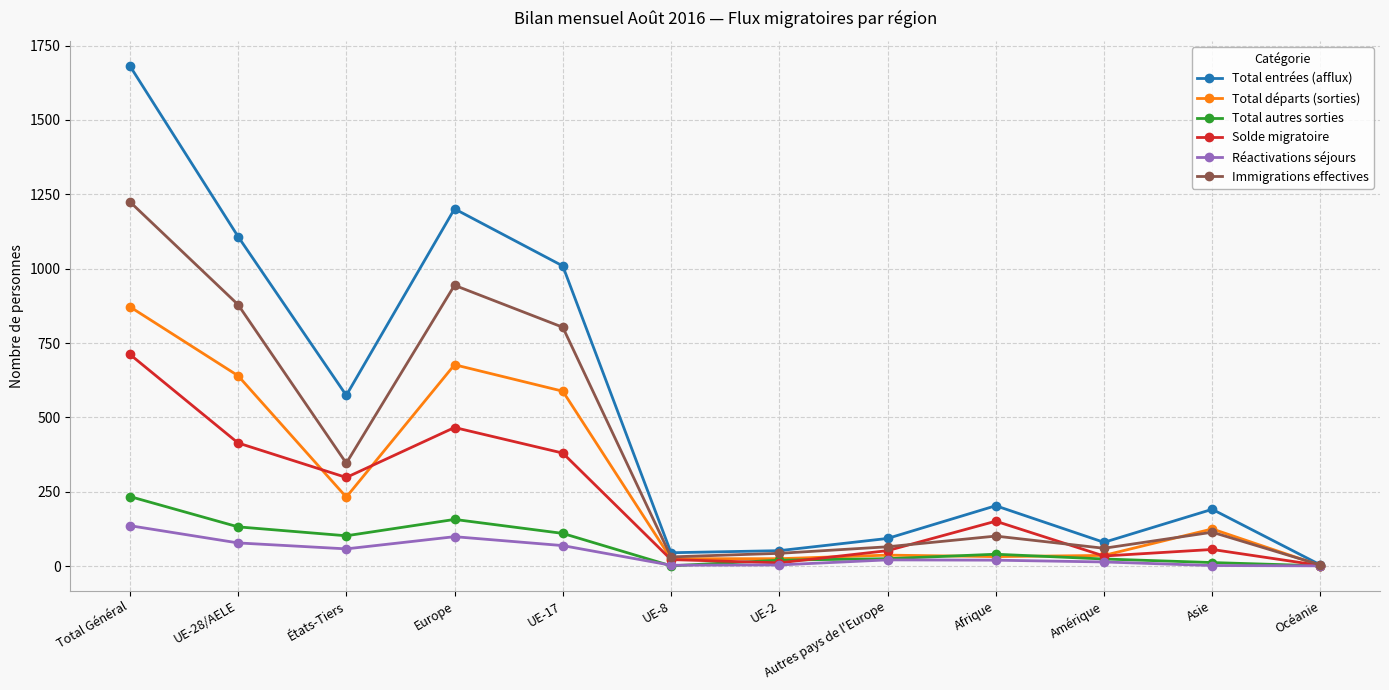

What is the average value of the Total entrées (afflux) series?

520